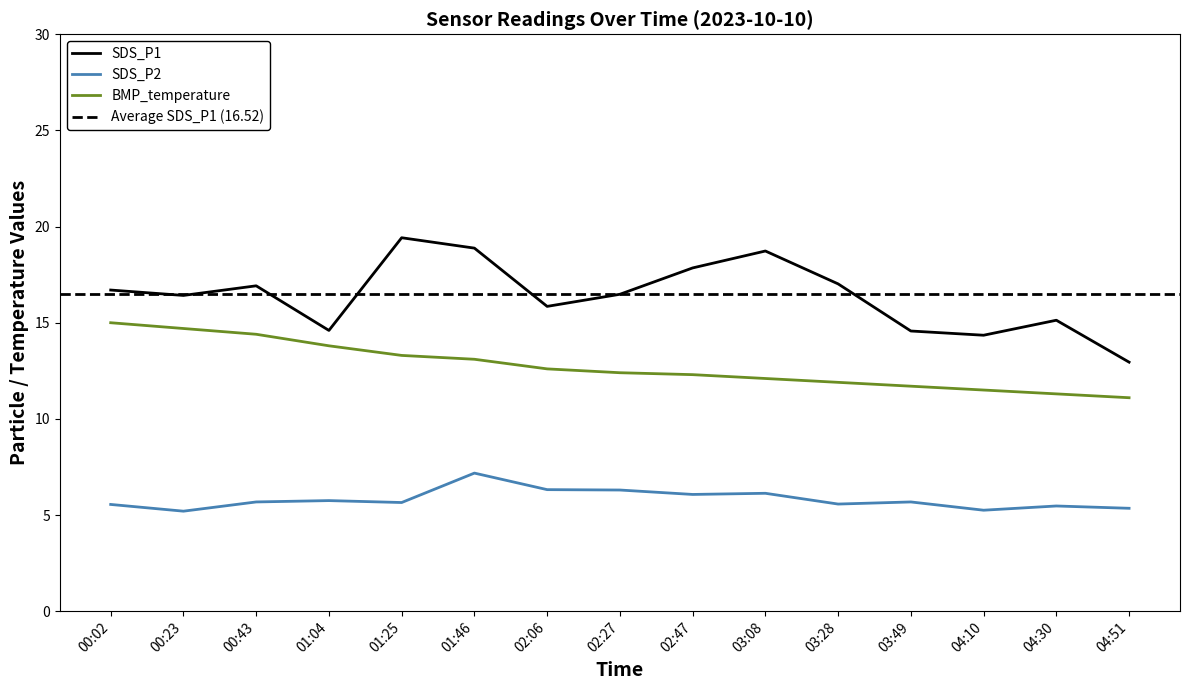

Rank the series by their average value, from lowest to highest.

SDS_P2, BMP_temperature, SDS_P1